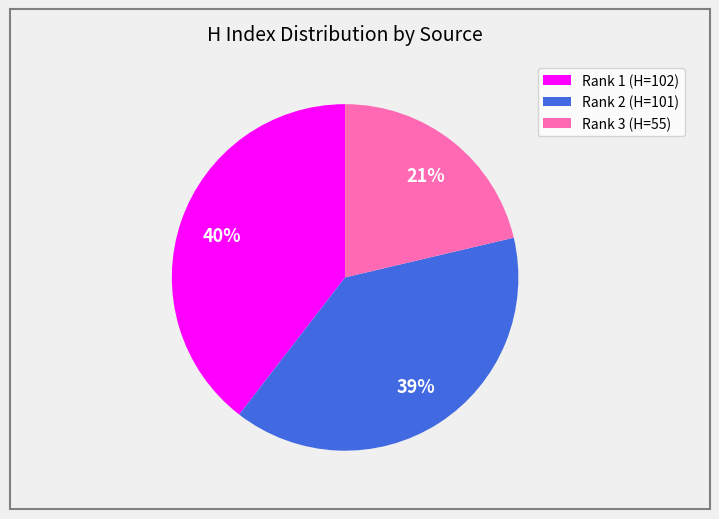

To the nearest percent, what is the average slice percentage?

33%